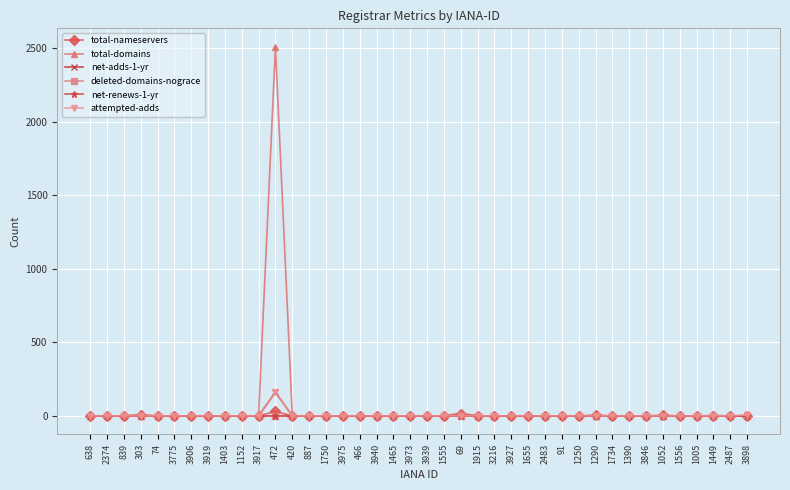

True or false: net-adds-1-yr has a value of 86 at 2483.

False